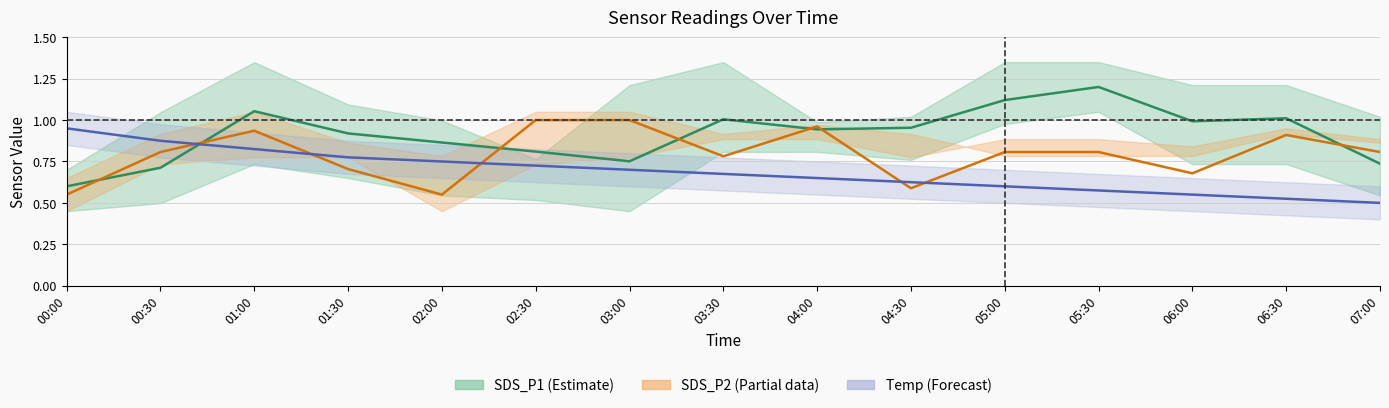

What is the label of the 3rd point from the left?

01:00